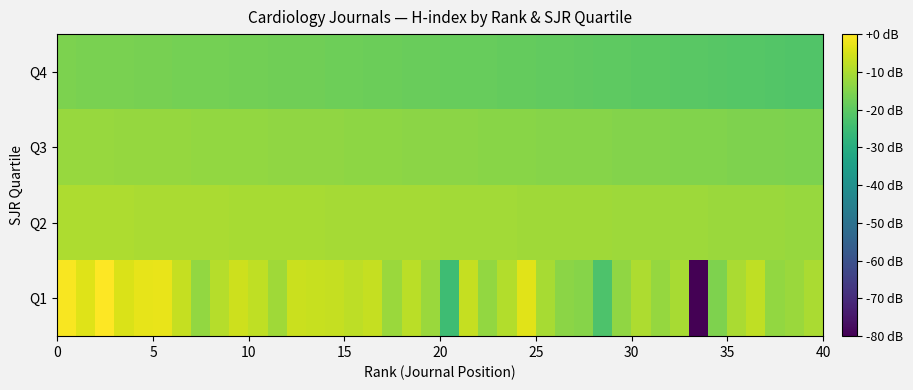

Which series has the largest total across all categories?

Q2